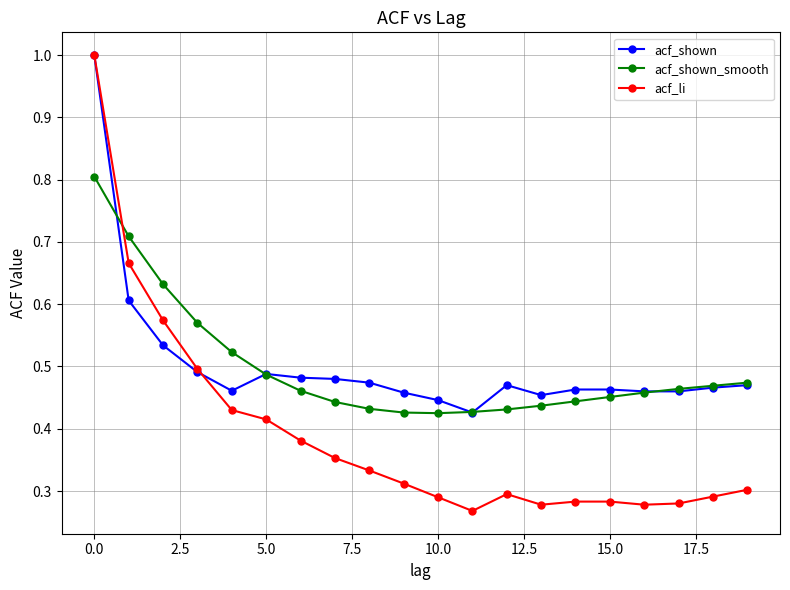

What is the maximum value shown in the chart?

1.0